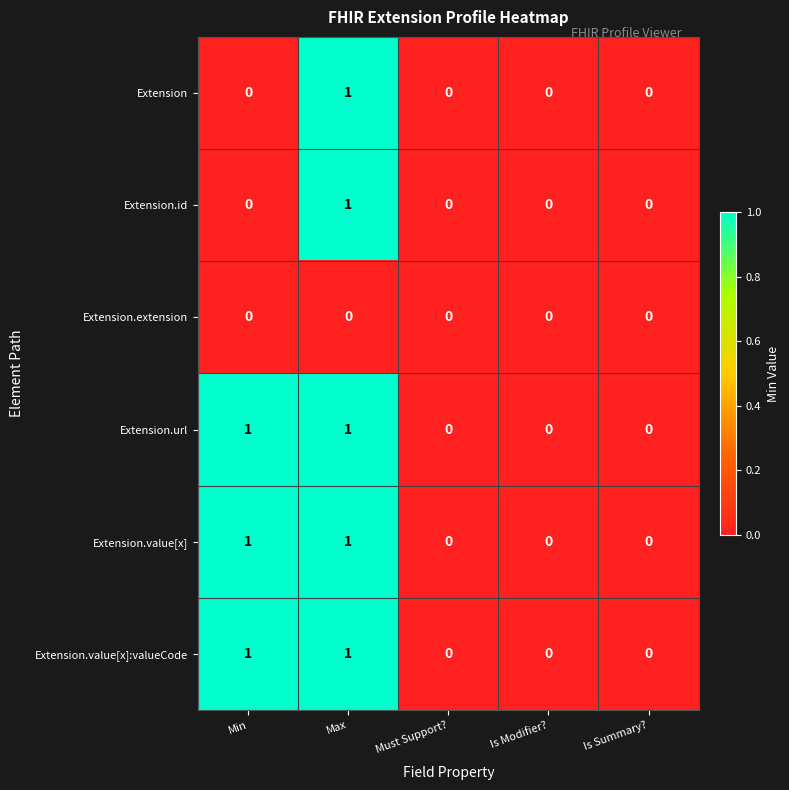

How many Extension.url values are between 0 and 1?

5